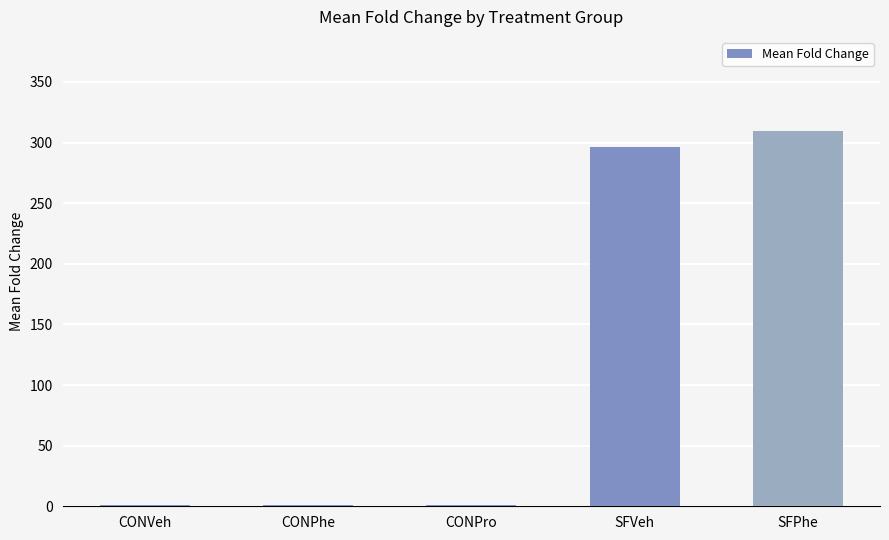

At which label is the value closest to 155?

SFVeh